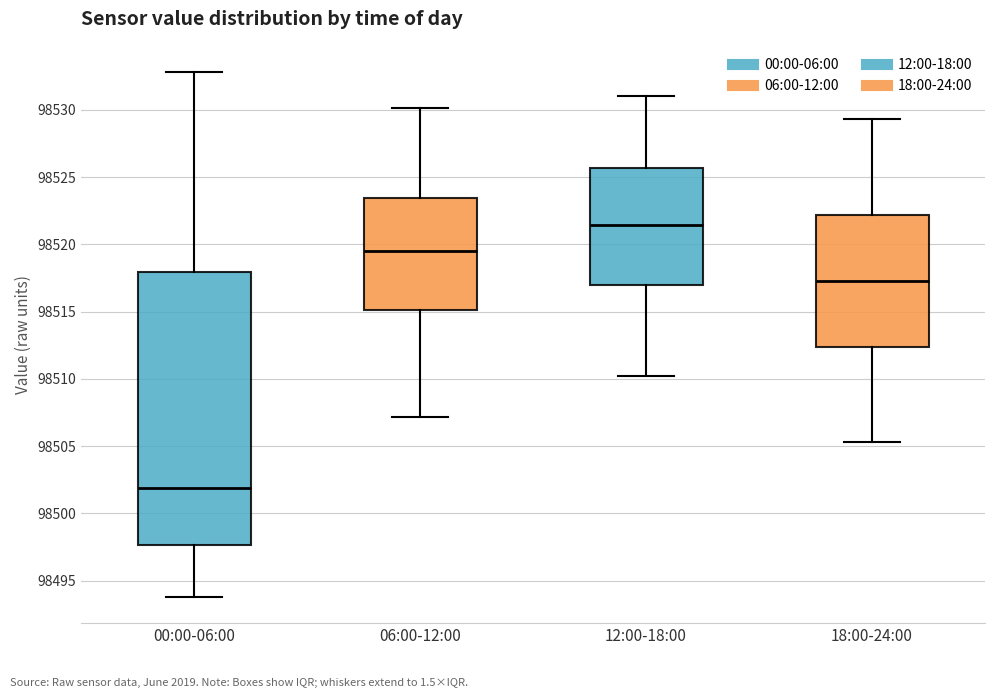

Where does the median line of the box for 00:00-06:00 sit on the y-axis? The values are not printed on the chart, so give them approximately, as read against the axis.

98502.0